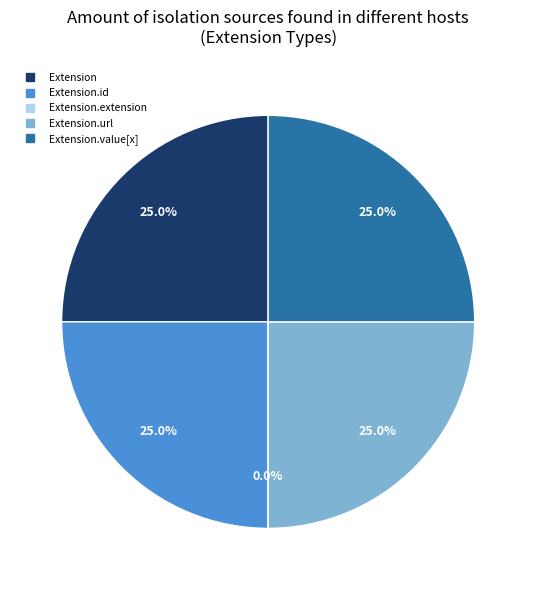

Is there a majority slice in this chart?

No